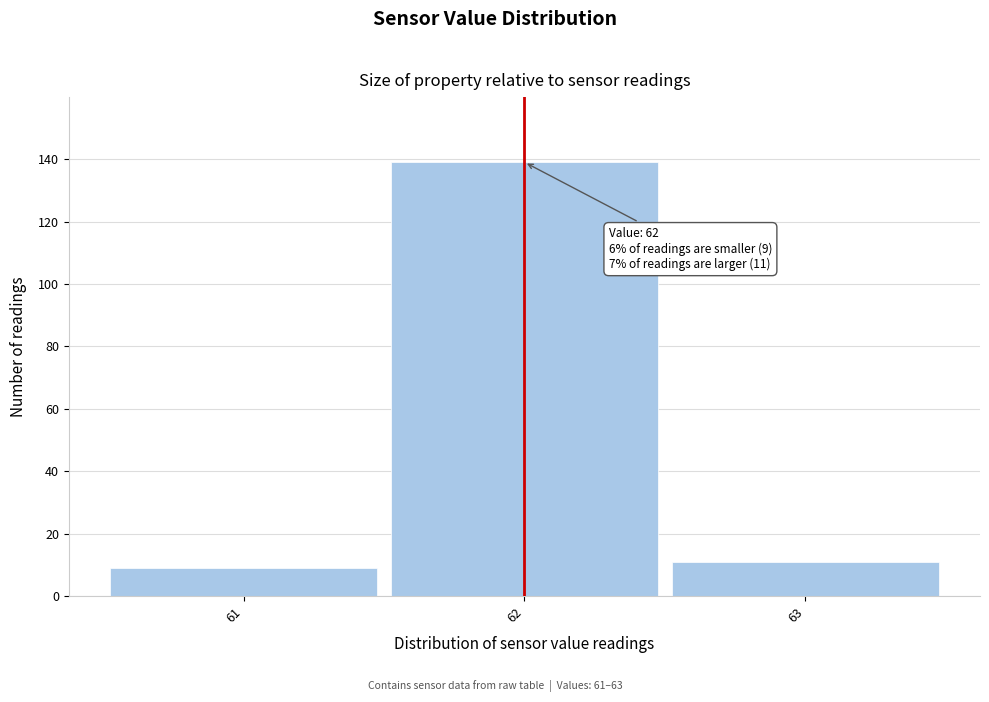

Over which range of the x-axis is the bar tallest?

61.5 to 62.5